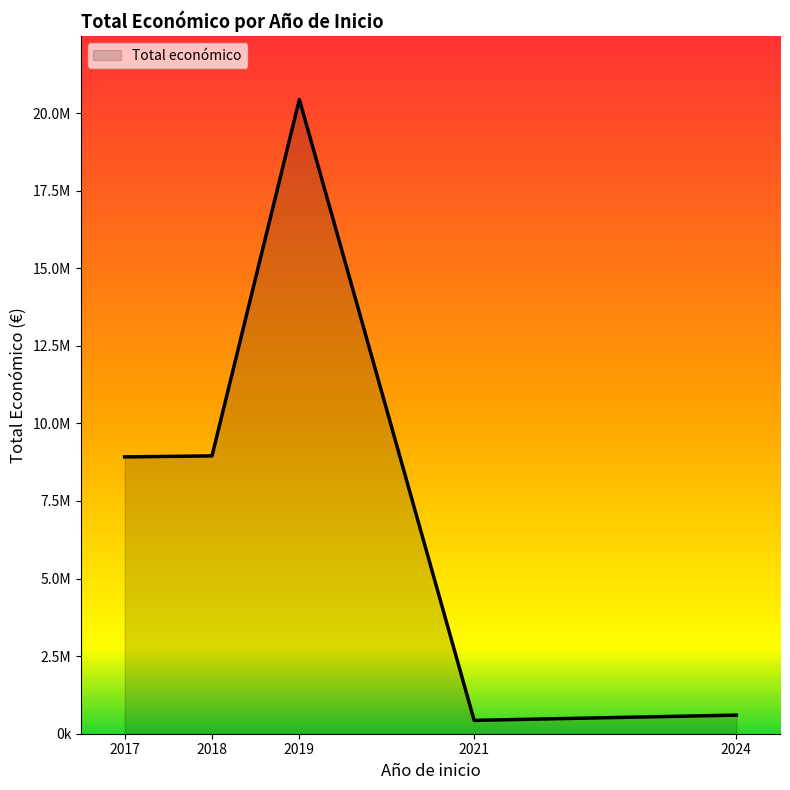

Does the chart have visible grid lines?

No